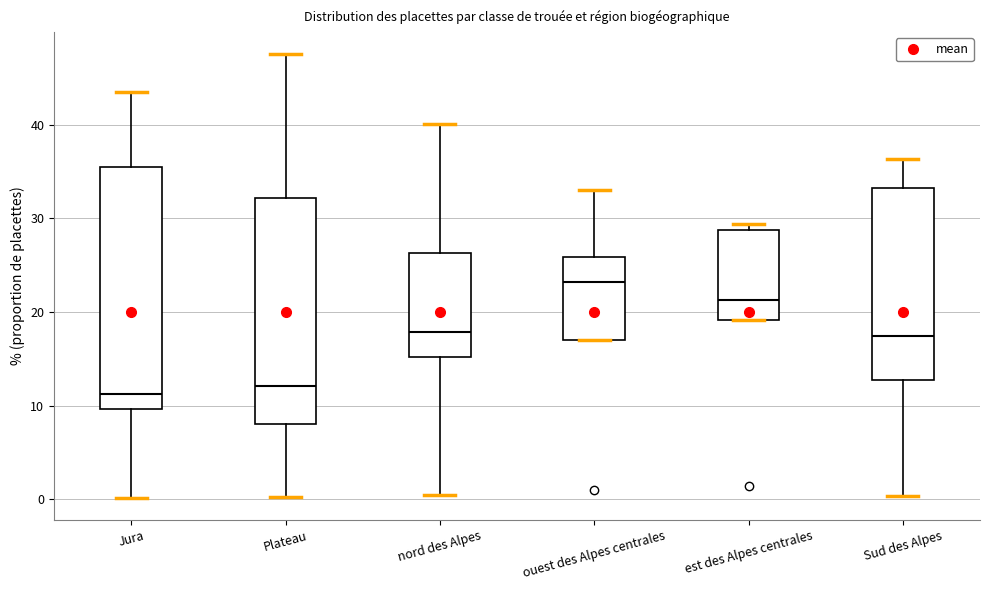

Which box's median line is the highest?

ouest des Alpes centrales